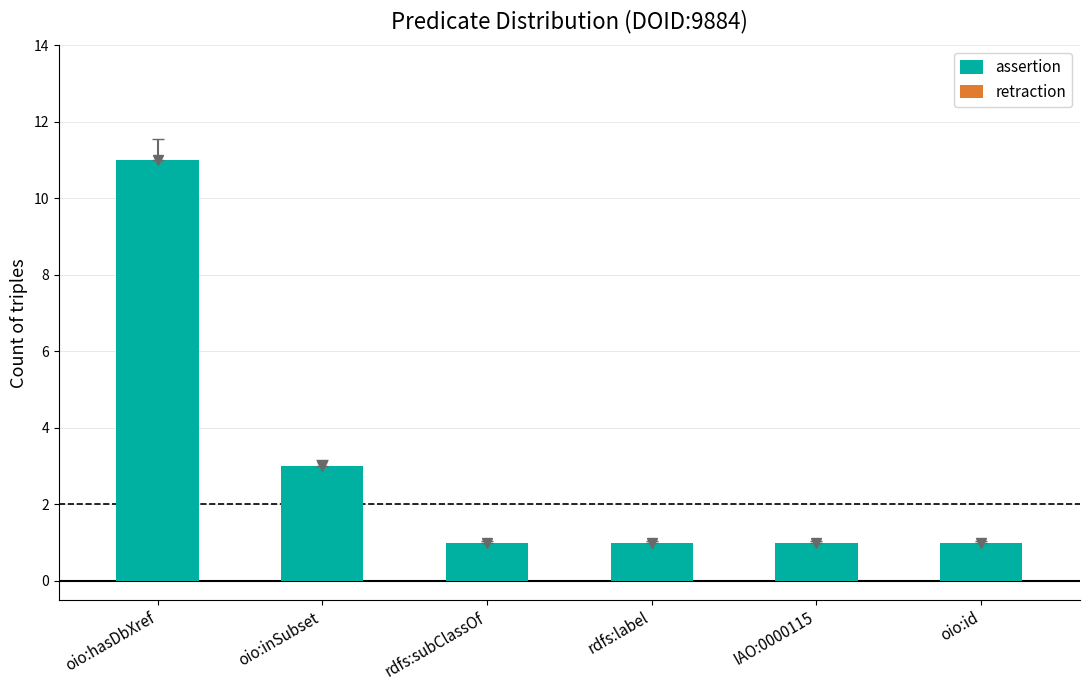

What is the average value?

3